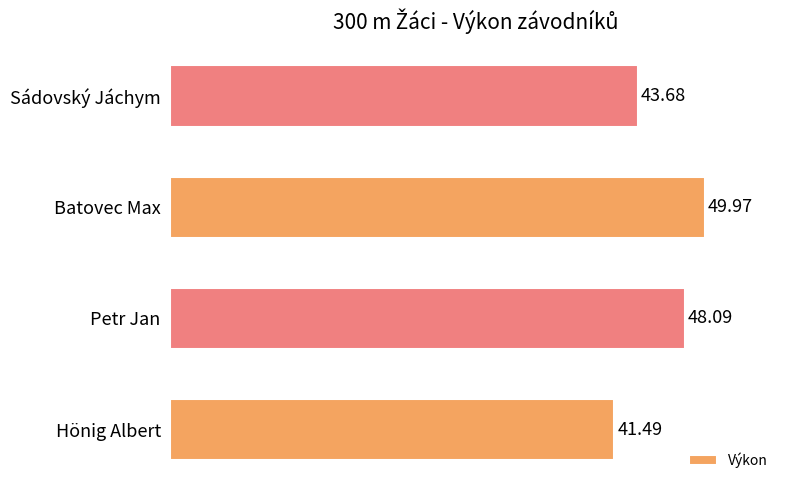

List the labels in order of value, largest first.

Batovec Max, Petr Jan, Sádovský Jáchym, Hönig Albert